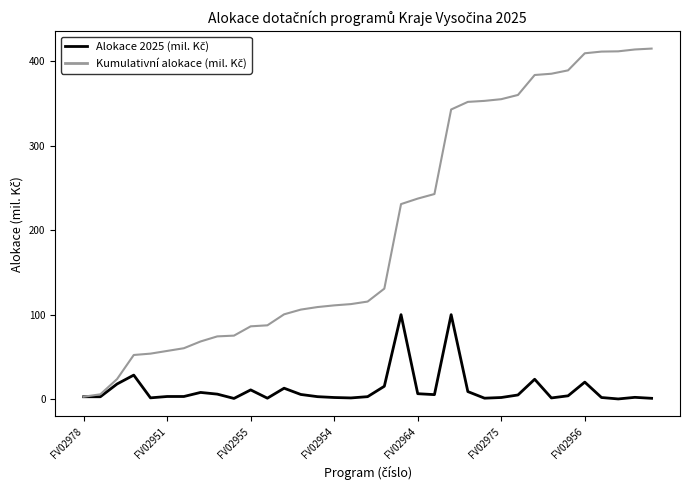

What is the maximum value shown in the chart?

414.8